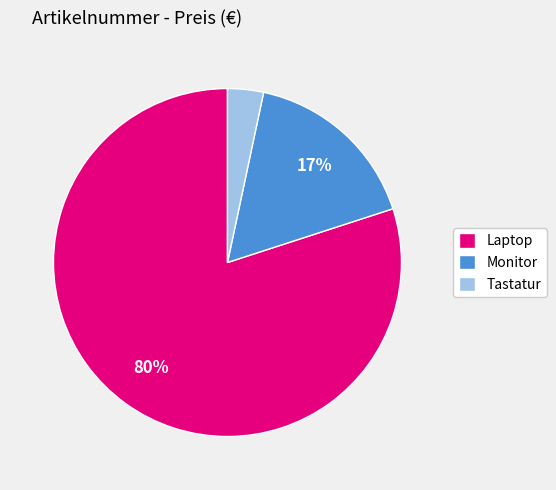

How many segments does this pie chart have?

3